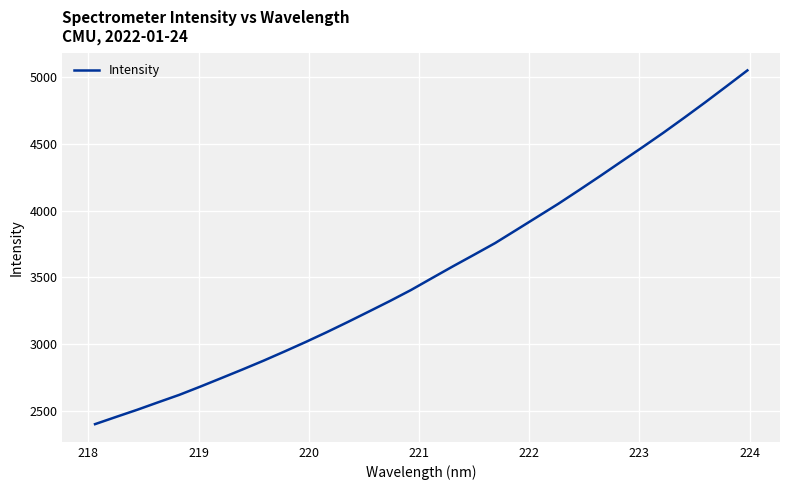

What is the greatest value displayed?

5047.3